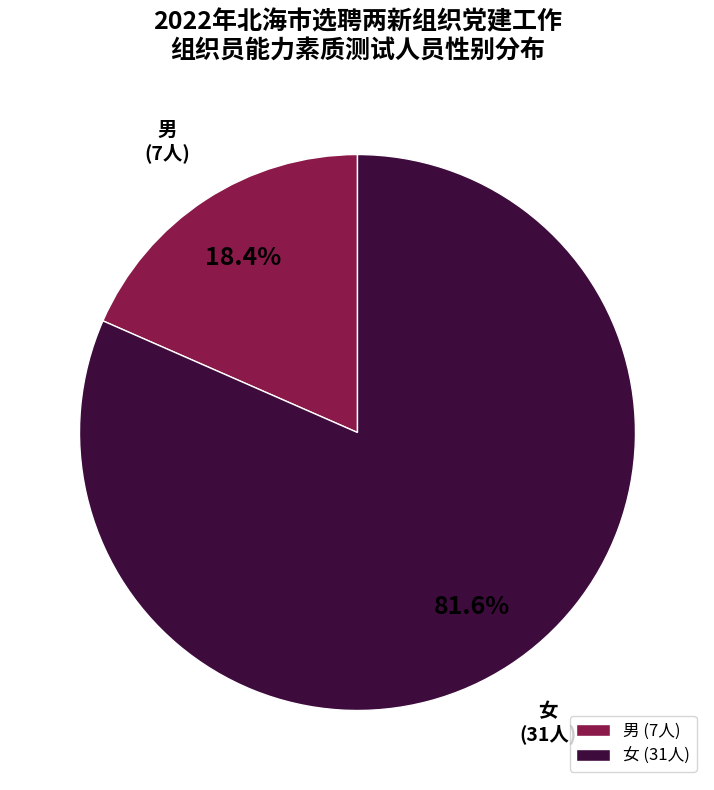

Is 男 the majority of the pie?

No